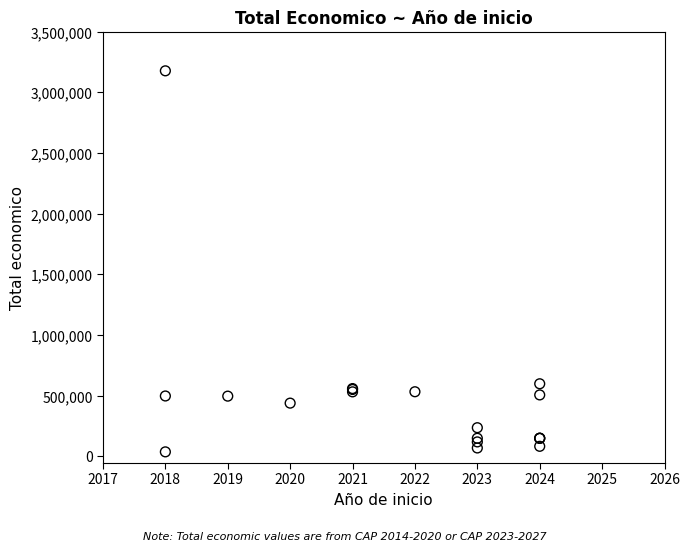

What Y value in the scatter plot is closest to 1608260?

599211